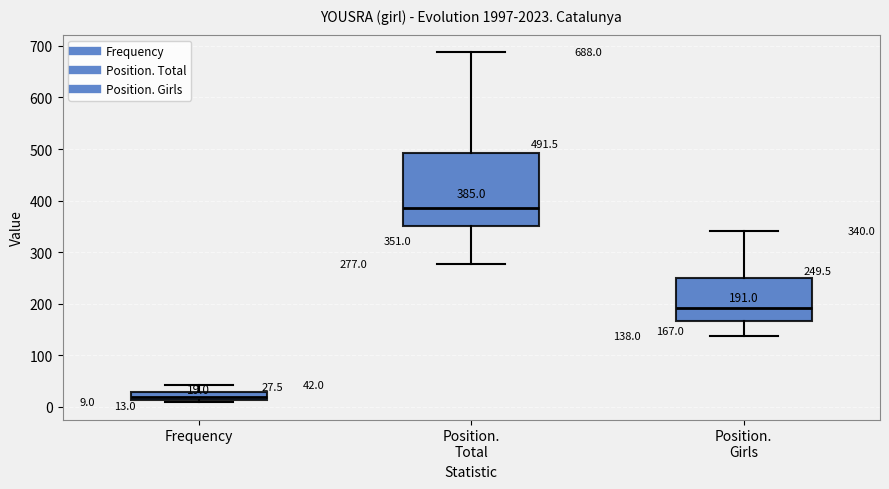

Which box's median line is the highest?

Position. Total